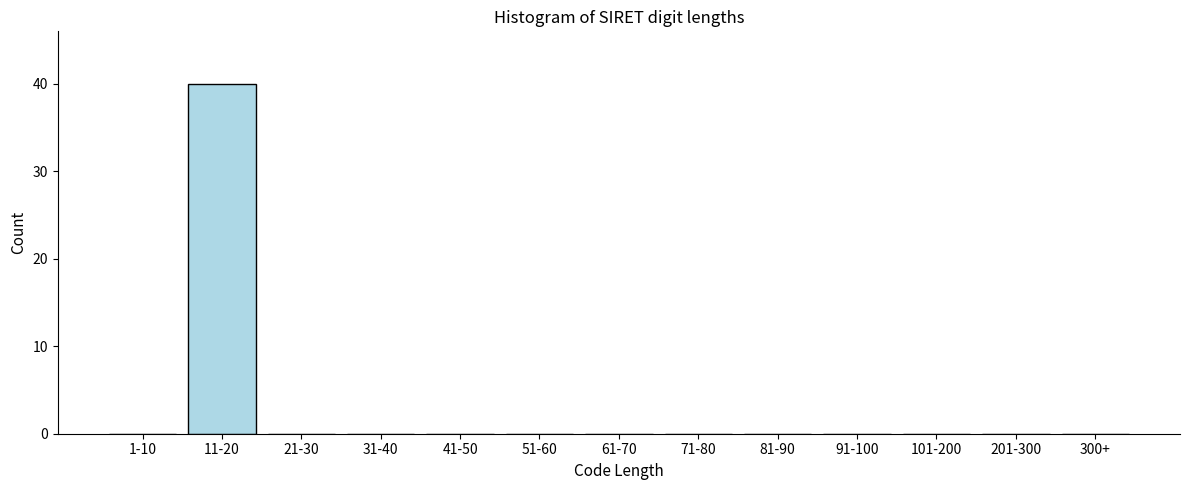

Reading left to right, transcribe all the data shown in this chart.

1-10=0	11-20=40	21-30=0	31-40=0	41-50=0	51-60=0	61-70=0	71-80=0	81-90=0	91-100=0	101-200=0	201-300=0	300+=0